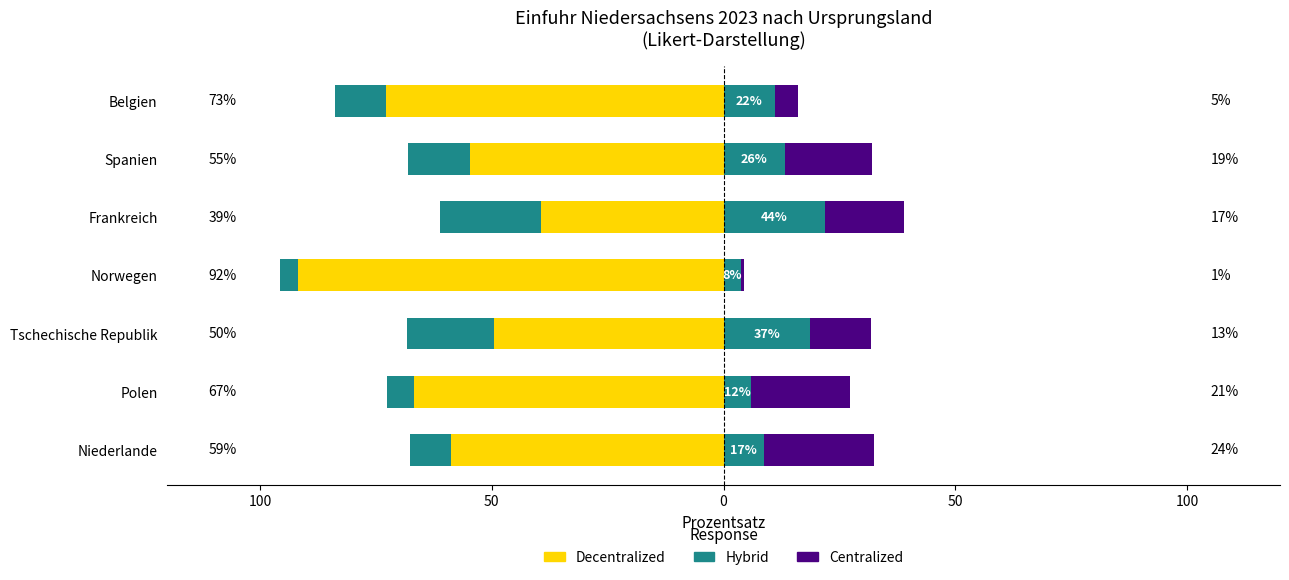

How many data points does each series have?

7